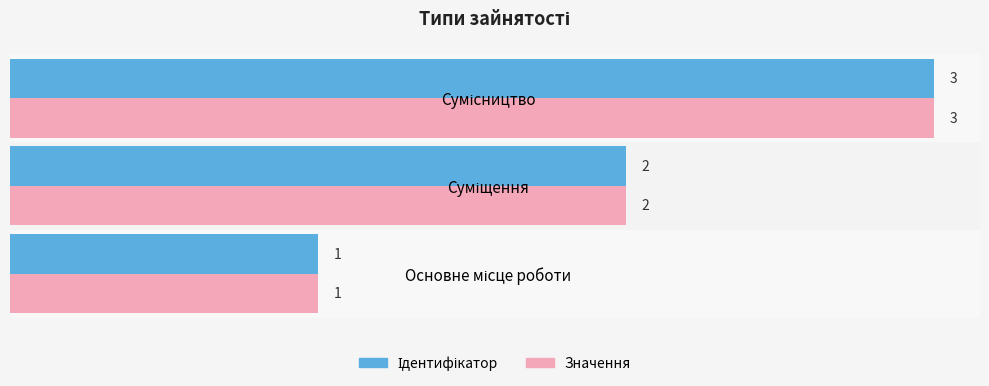

Count the number of data series in this chart.

2